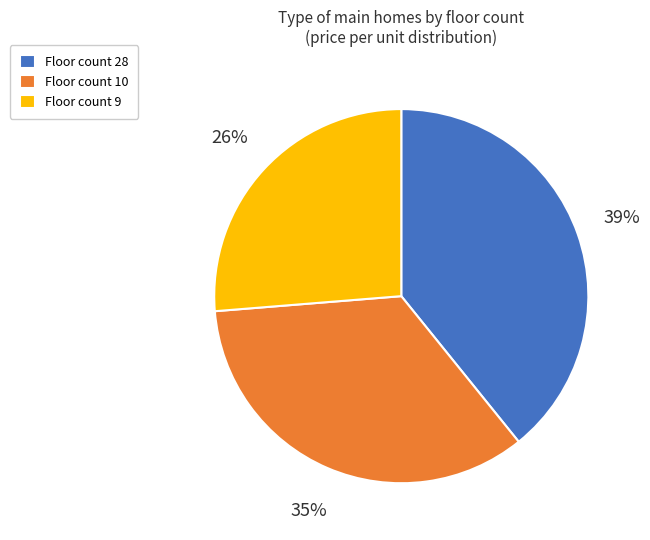

Is there a majority slice in this chart?

No